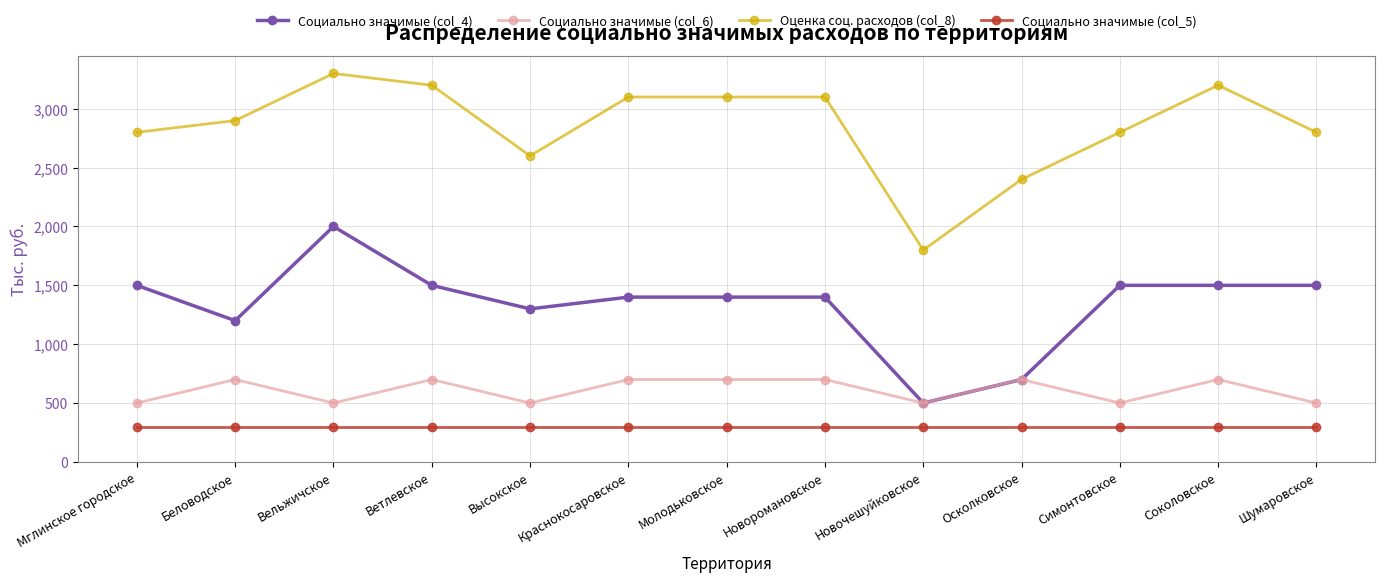

List the series in order of their peak value, lowest first.

Социально значимые (col_5), Социально значимые (col_6), Социально значимые (col_4), Оценка соц. расходов (col_8)